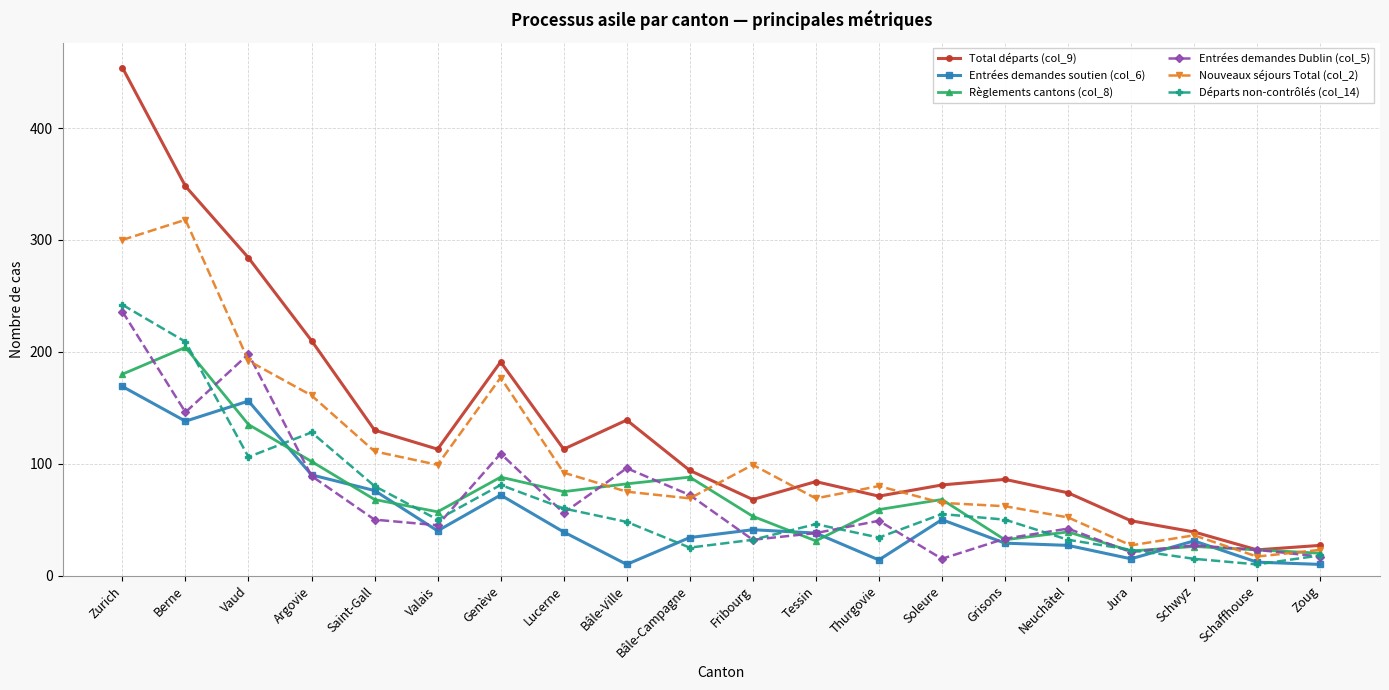

True or false: Total départs (col_9) has more than 2 interior local peaks.

True